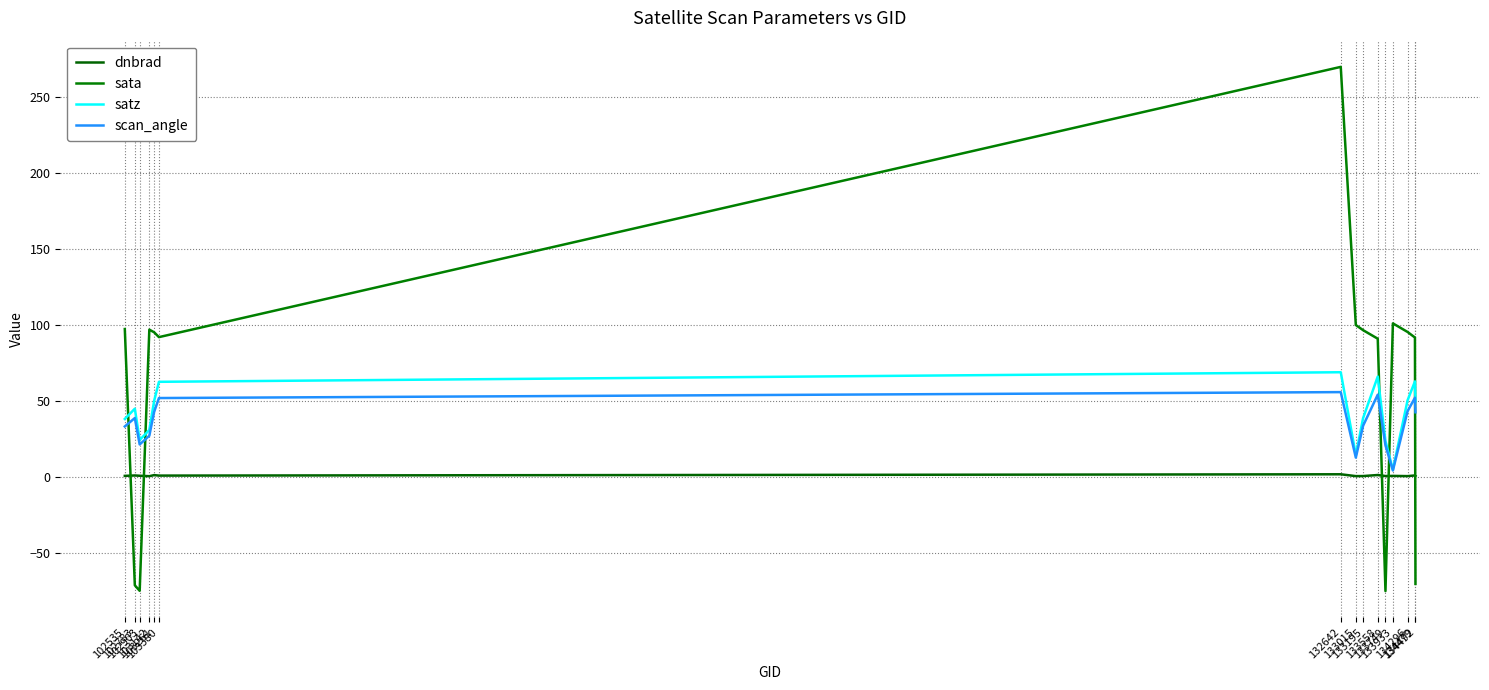

At how many categories does at least one series exceed 238?

1